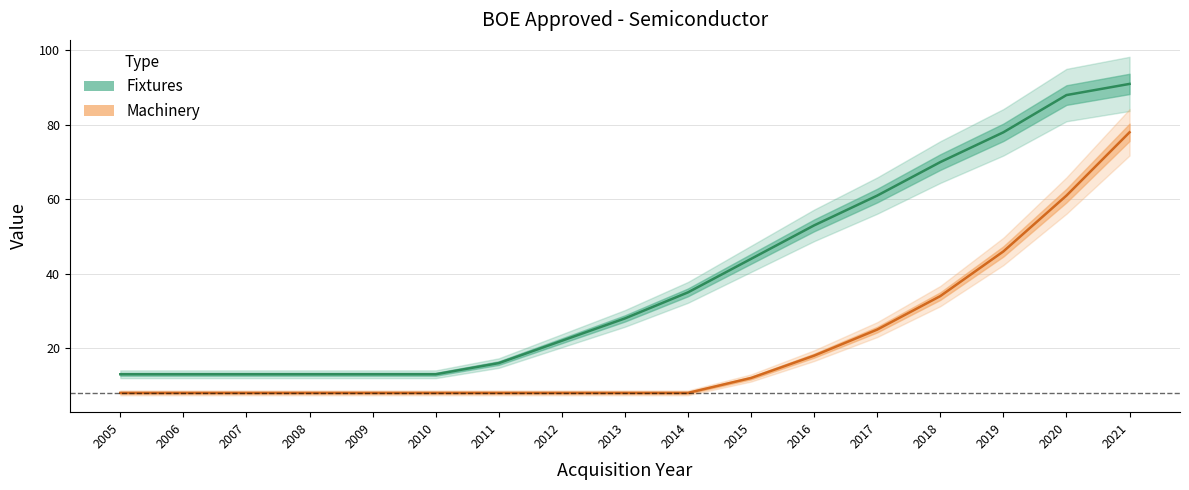

What is the difference between the second highest and second lowest values in the Machinery series?

53